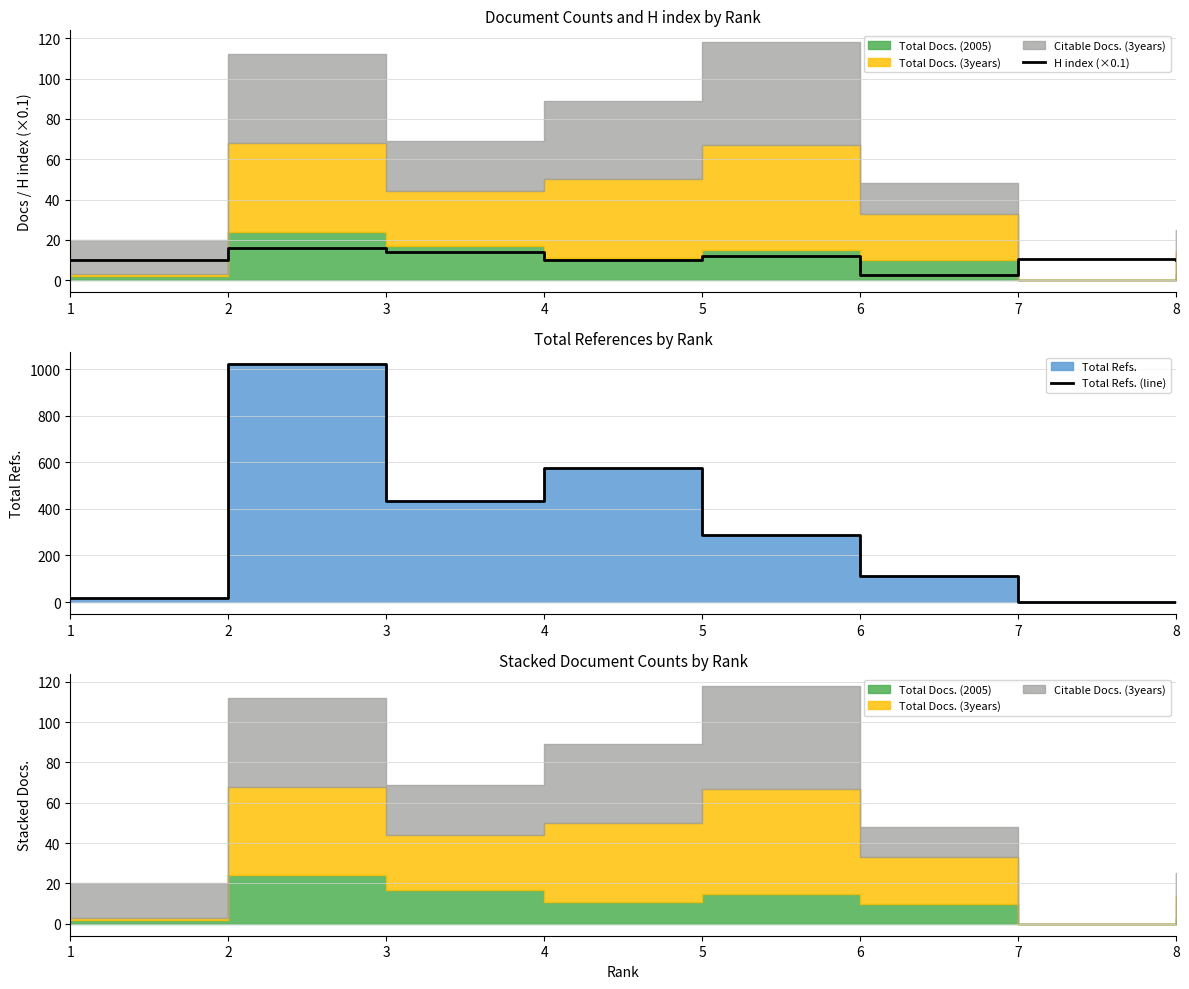

How many intersections are there between H index (×0.1) and Total Refs. (line)?

1